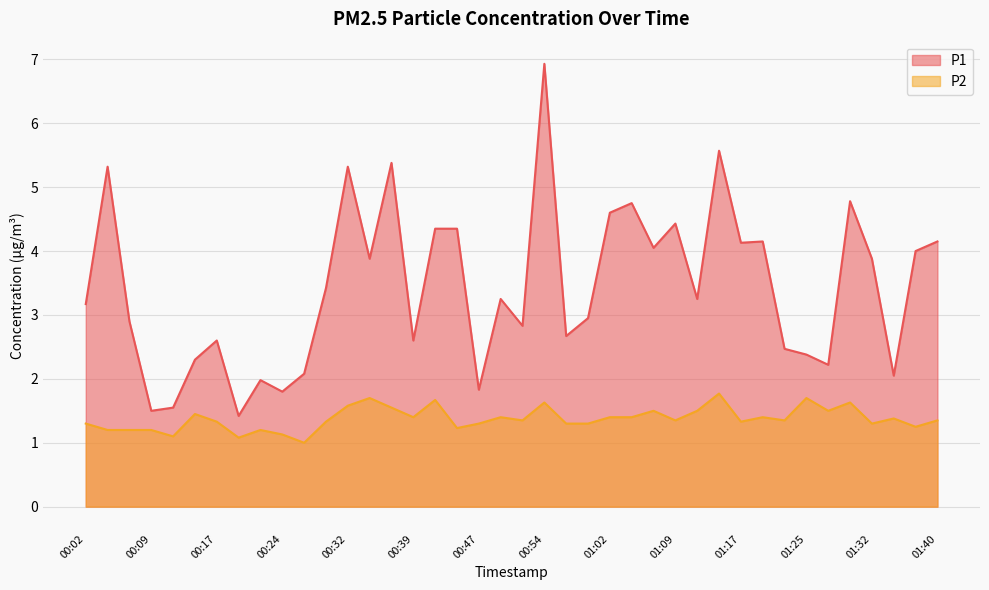

What is the total value across all series at 00:19?

2.5